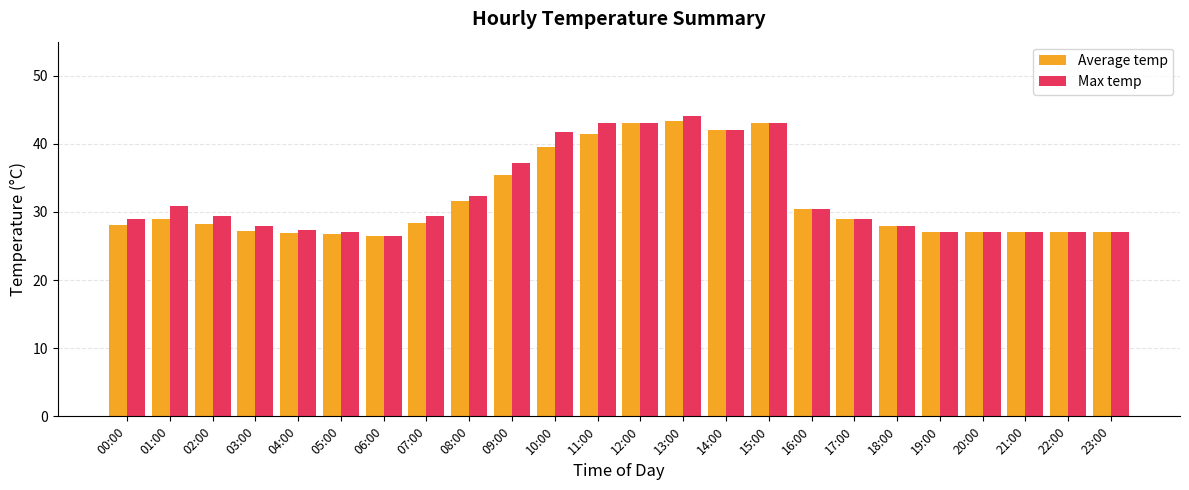

Is the value of Max temp at 09:00 greater than the value of Average temp at 21:00?

Yes